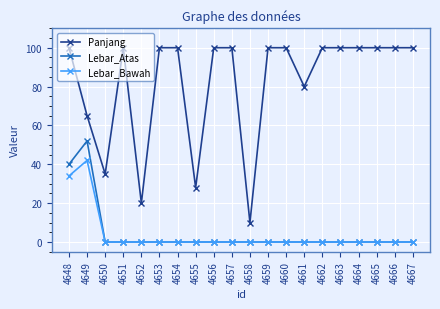

What is the average value of the Panjang series?

82